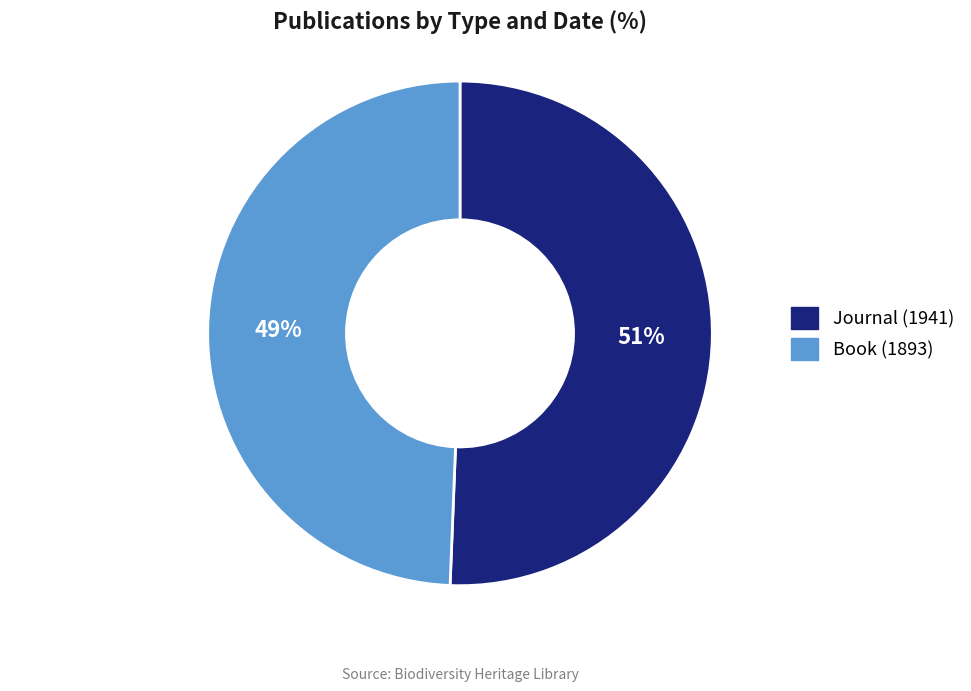

Which has a higher value, Journal (1941) or Book (1893)?

Journal (1941)